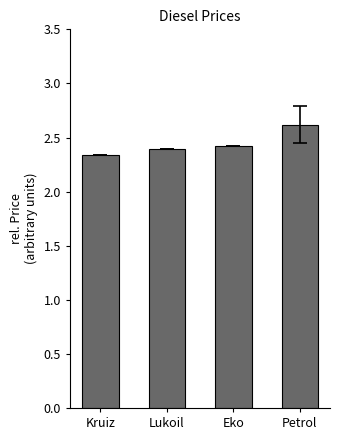

Which category has the lowest value across all series?

Kruiz